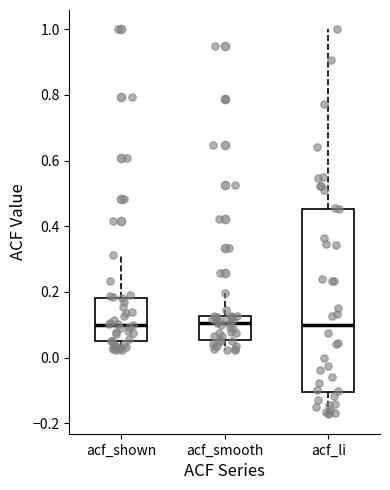

Reading left to right, read every box against the y-axis: the position of its median line, the range the box covers, and the ends of its whiskers. The values are not printed on the chart, so give them approximately, as read against the axis.

acf_shown: median 0.10, box 0.04 to 0.18, whiskers 0.02 to 0.32
acf_smooth: median 0.10, box 0.06 to 0.12, whiskers 0.02 to 0.20
acf_li: median 0.10, box -0.10 to 0.46, whiskers -0.18 to 1.00